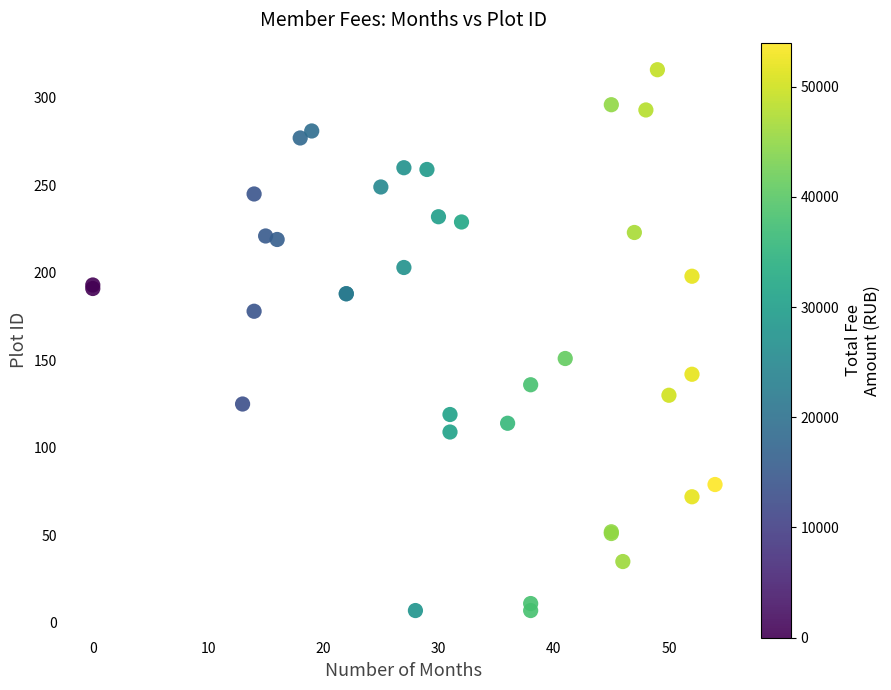

What Y value in the scatter plot is closest to 161?

151